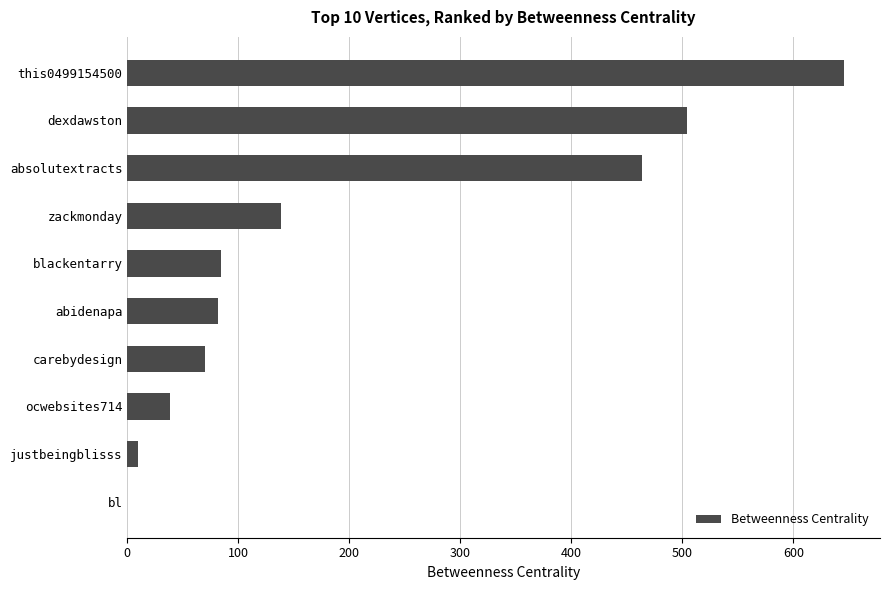

Which has a higher value, this0499154500 or carebydesign?

this0499154500